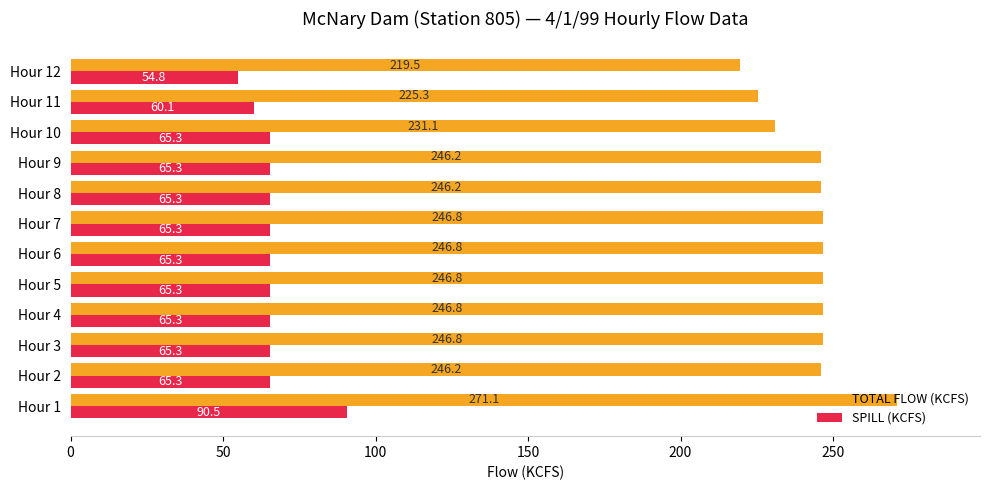

Read the TOTAL FLOW (KCFS) value at Hour 11.

225.3